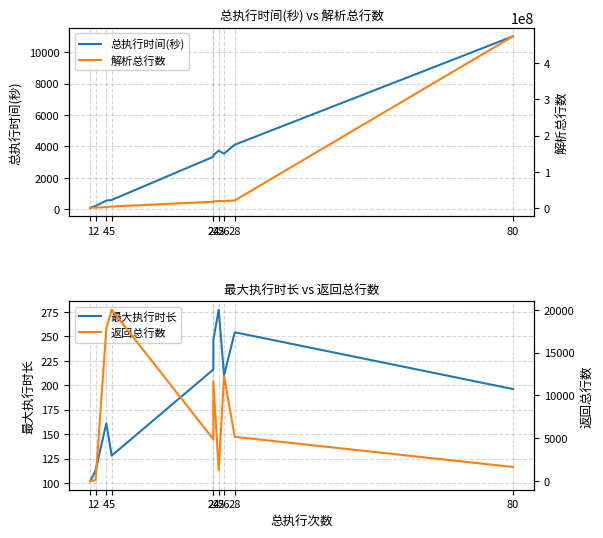

Where do 最大执行时长 and 返回总行数 first cross each other?

1 and 2